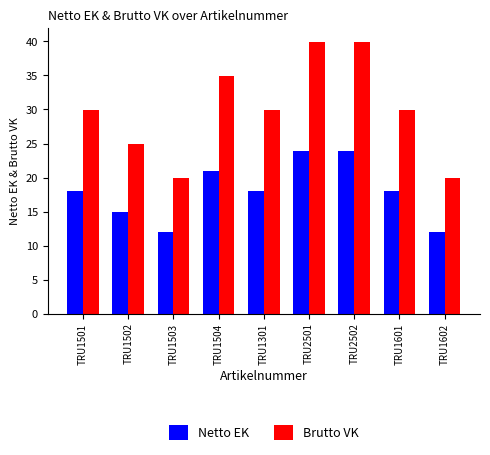

List the series in order of their peak value, highest first.

Brutto VK, Netto EK